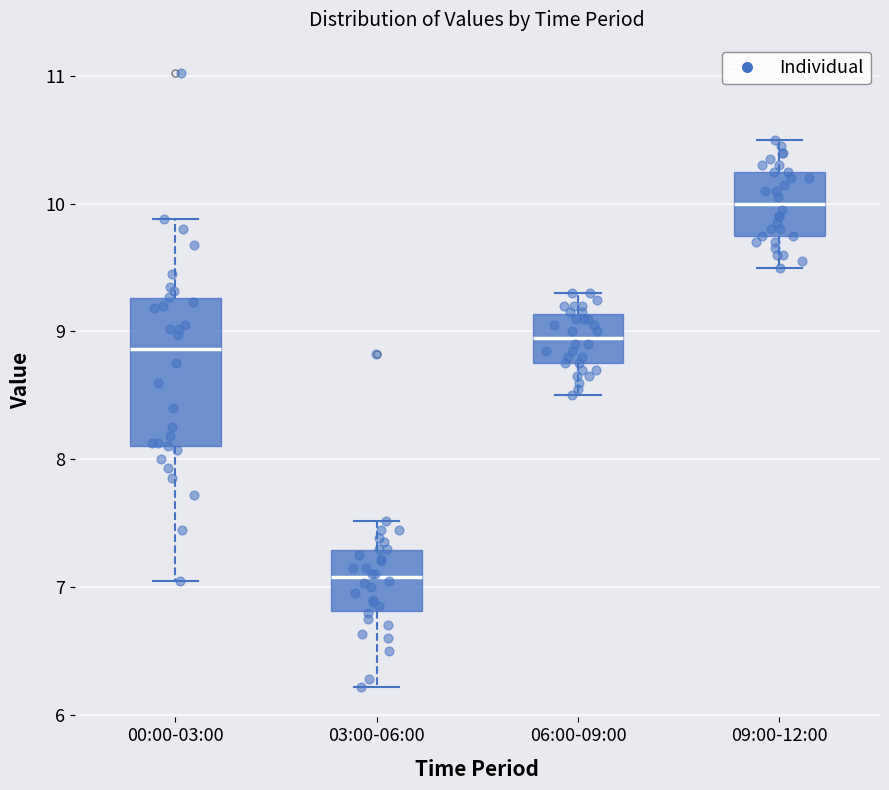

Reading left to right, read every box against the y-axis: the position of its median line, the range the box covers, and the ends of its whiskers. The values are not printed on the chart, so give them approximately, as read against the axis.

00:00-03:00: median 8.9, box 8.1 to 9.3, whiskers 7.1 to 9.9
03:00-06:00: median 7.1, box 6.8 to 7.3, whiskers 6.2 to 7.5
06:00-09:00: median 9.0, box 8.8 to 9.1, whiskers 8.5 to 9.3
09:00-12:00: median 10.0, box 9.8 to 10.3, whiskers 9.5 to 10.5